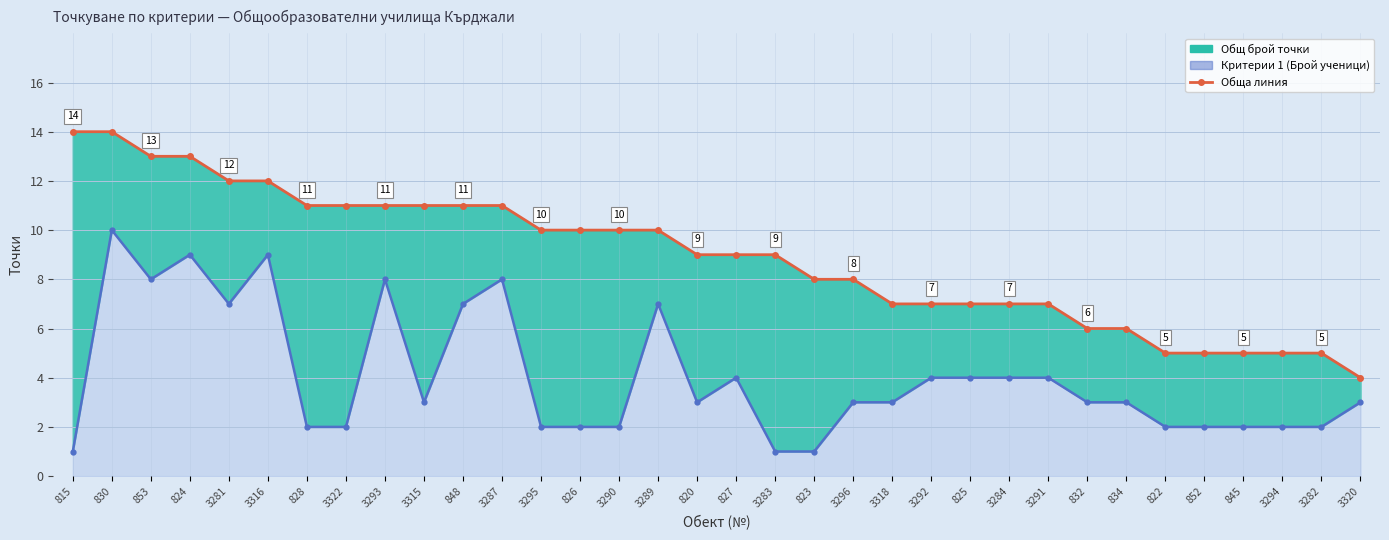

At which category is the sum across all series the highest?

830